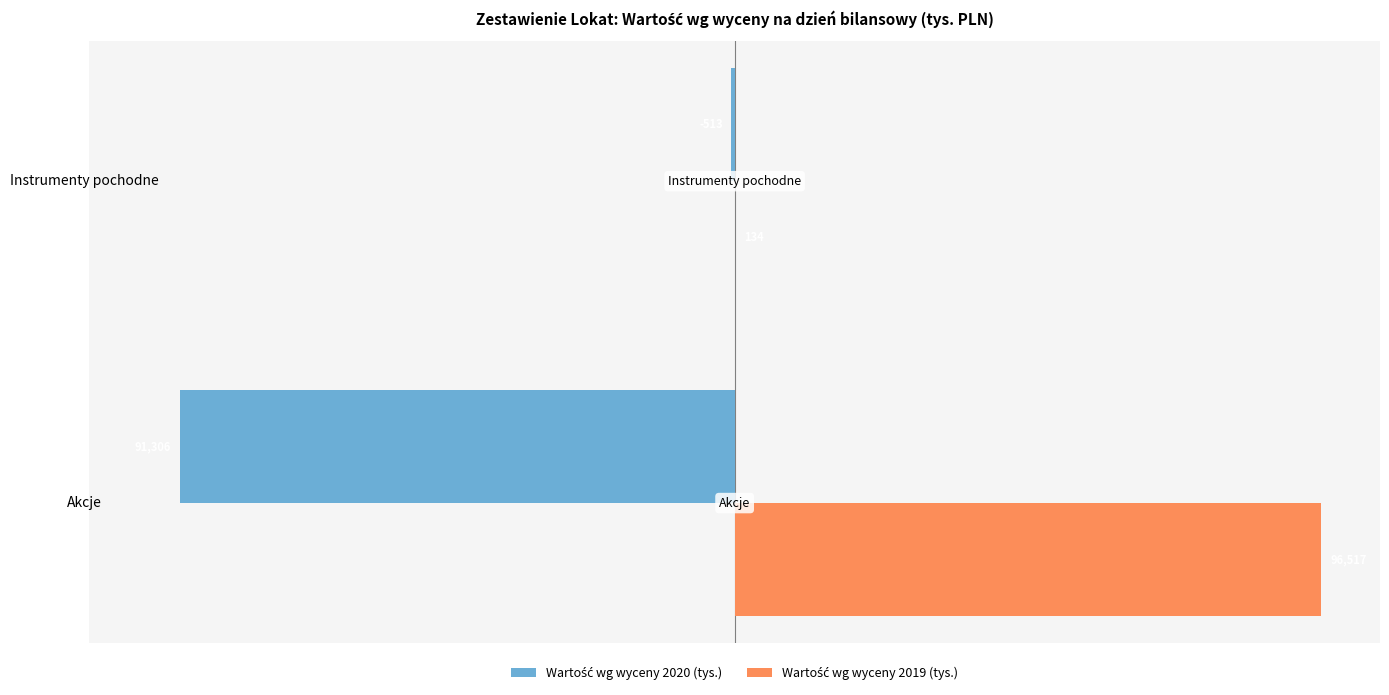

What is the average value of the Wartość wg wyceny 2020 (tys.) series?

-47.6